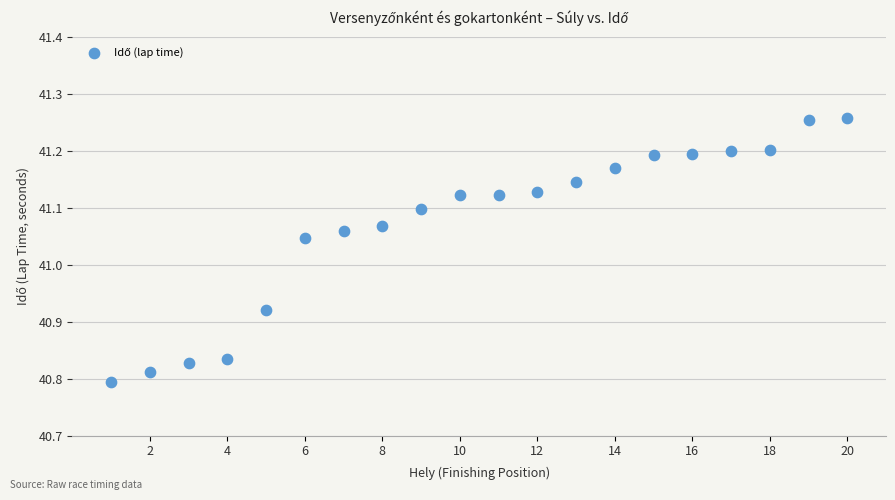

What is the range of Y values (max minus min)?

0.5